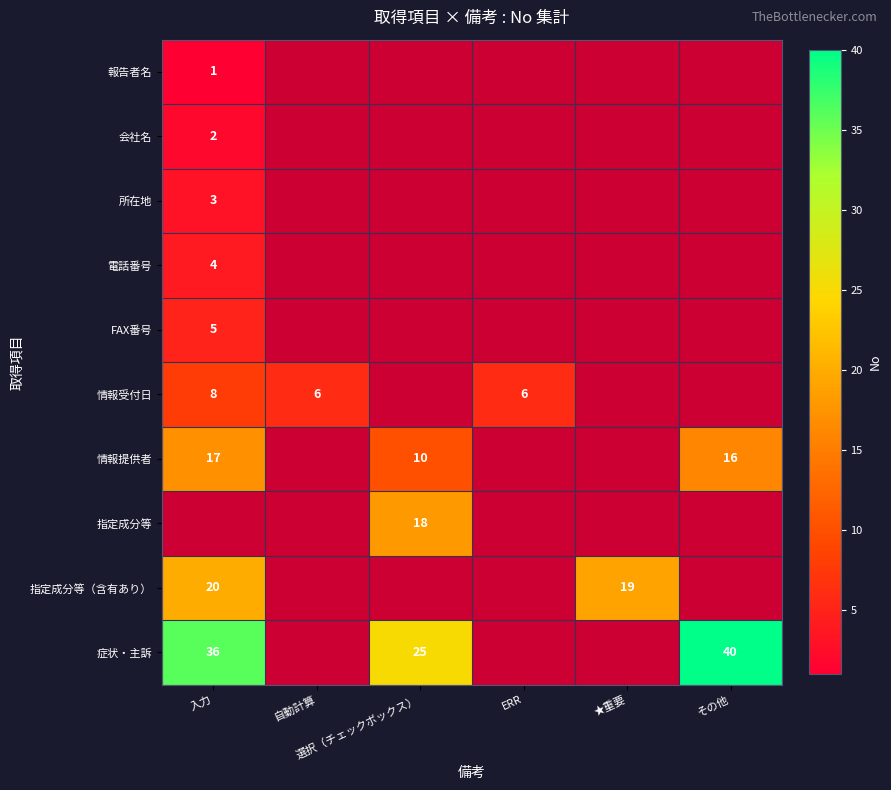

How many data points does each series have?

6